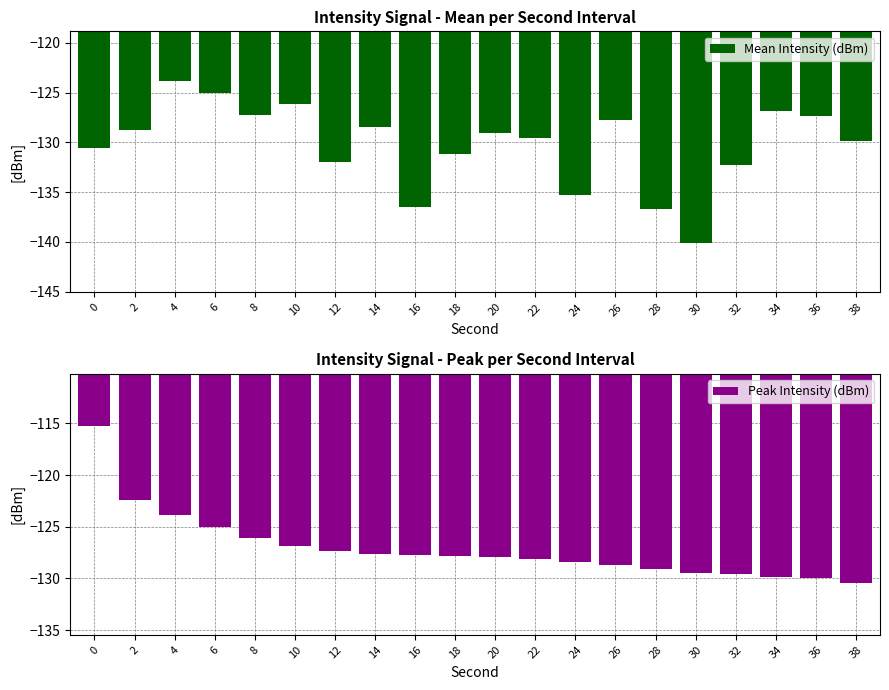

Which series has the largest total across all categories?

Peak Intensity (dBm)